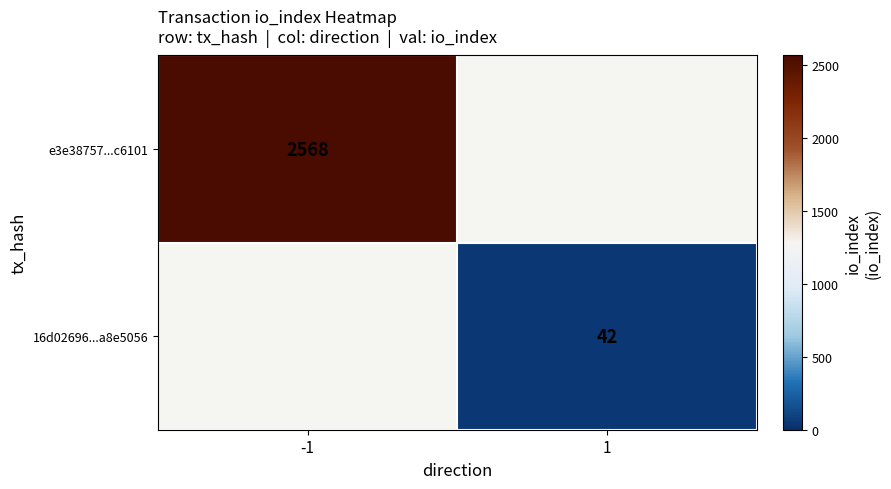

The 16d02696...a8e5056 series shows 55.3 at 1. True or false?

False